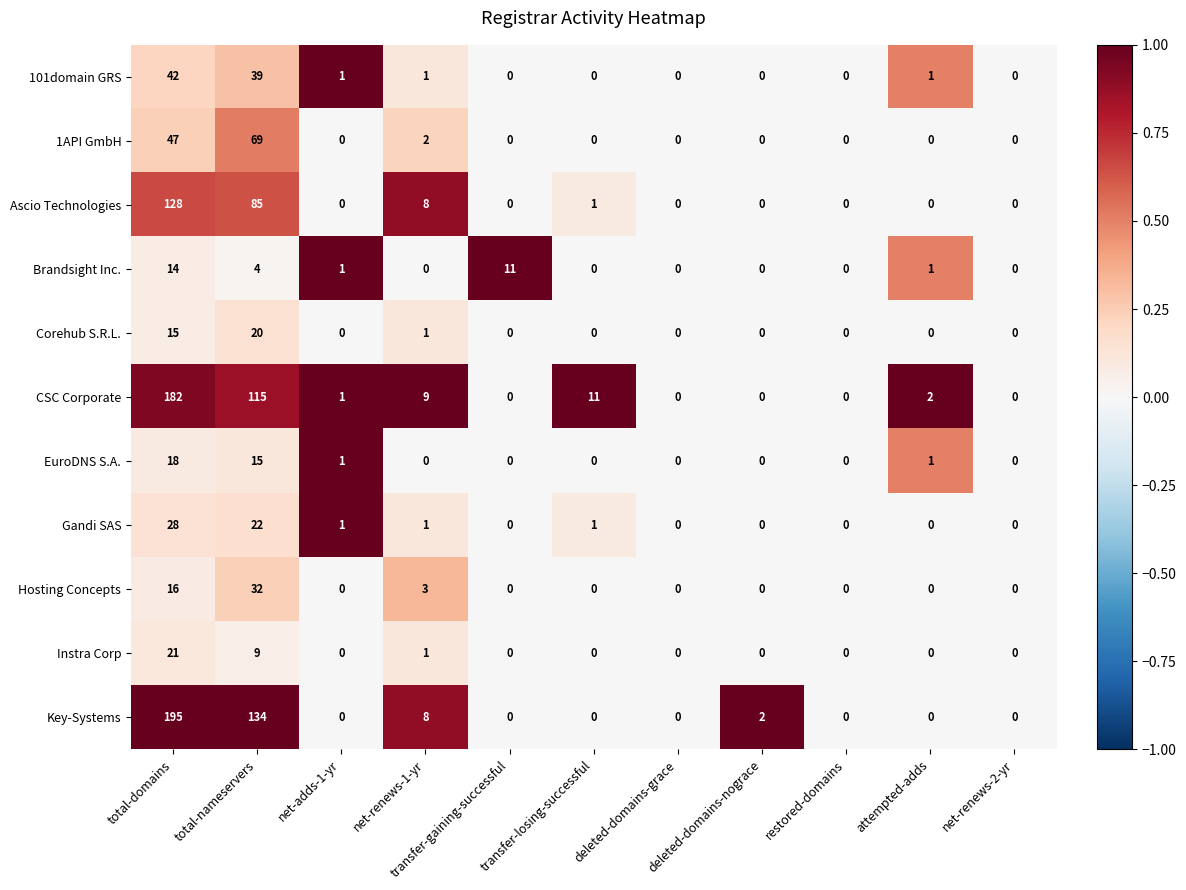

Which series has the largest range (max minus min)?

Key-Systems